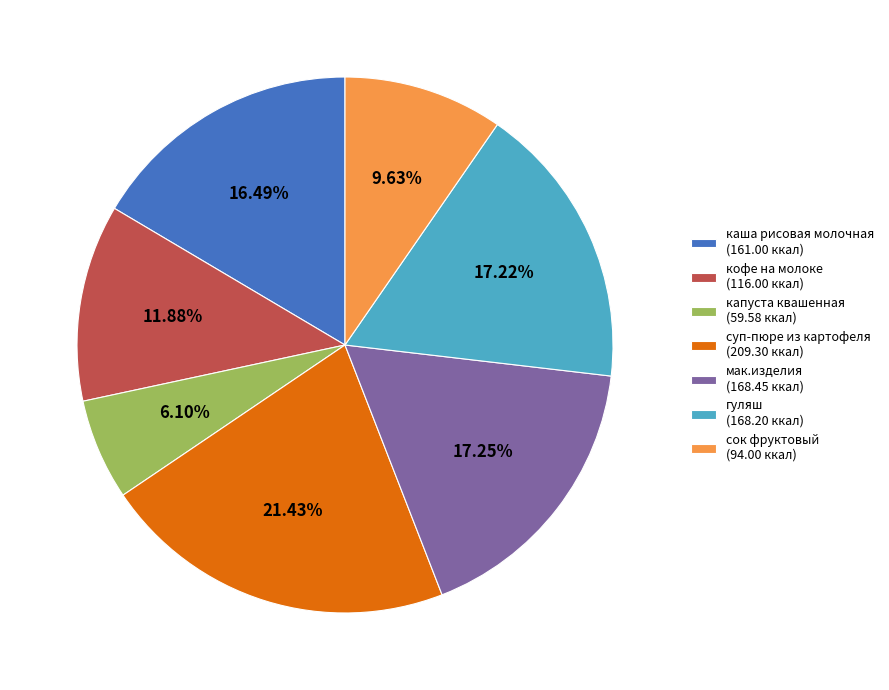

Which slice is the largest?

суп-пюре из картофеля